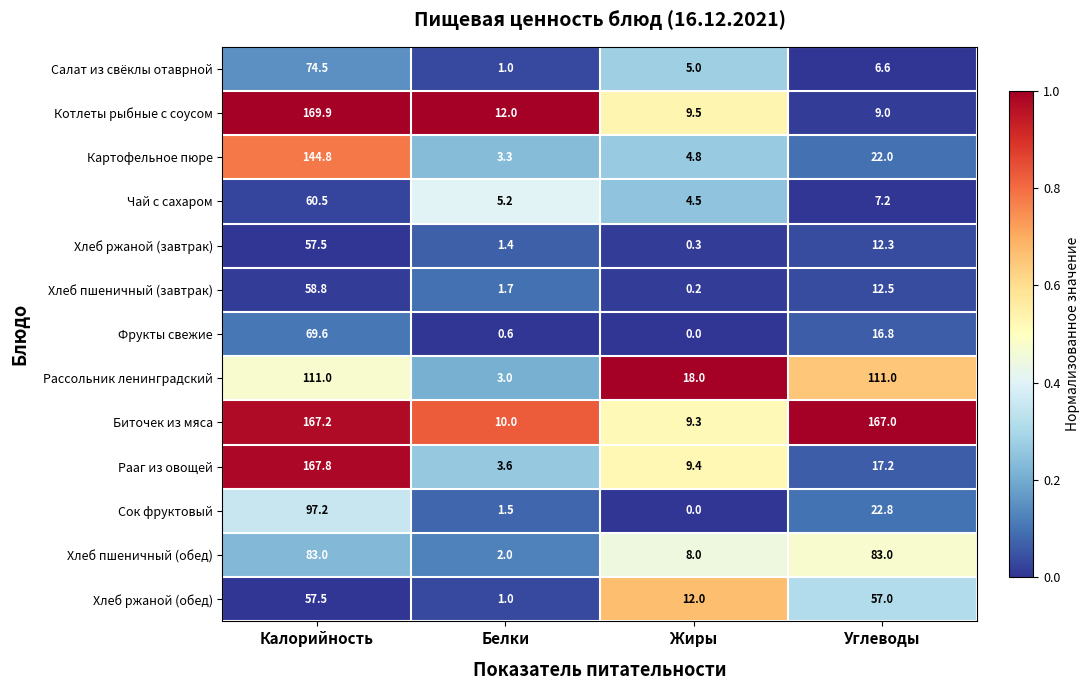

What is the total value across all series at Углеводы?

544.4